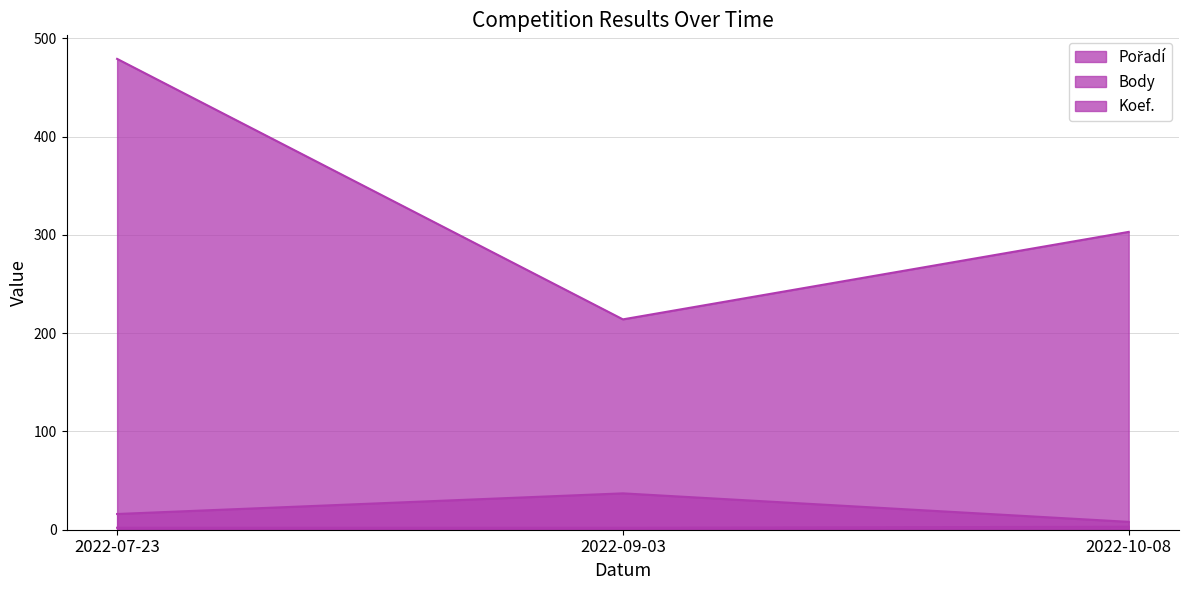

Which has a higher value, 2022-07-23 or 2022-10-08?

2022-07-23